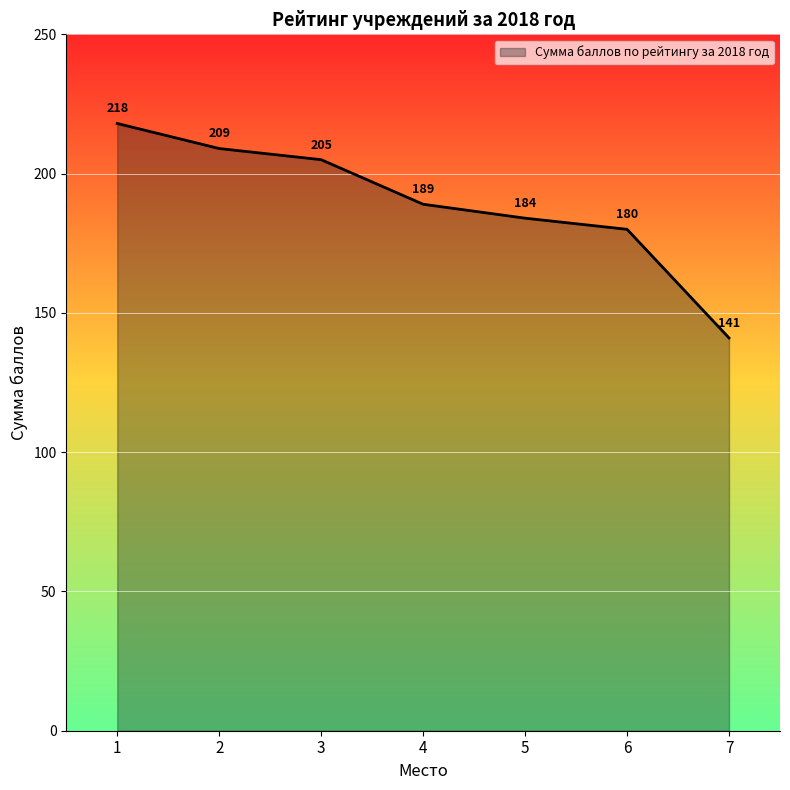

What is the minimum value shown in the chart?

141